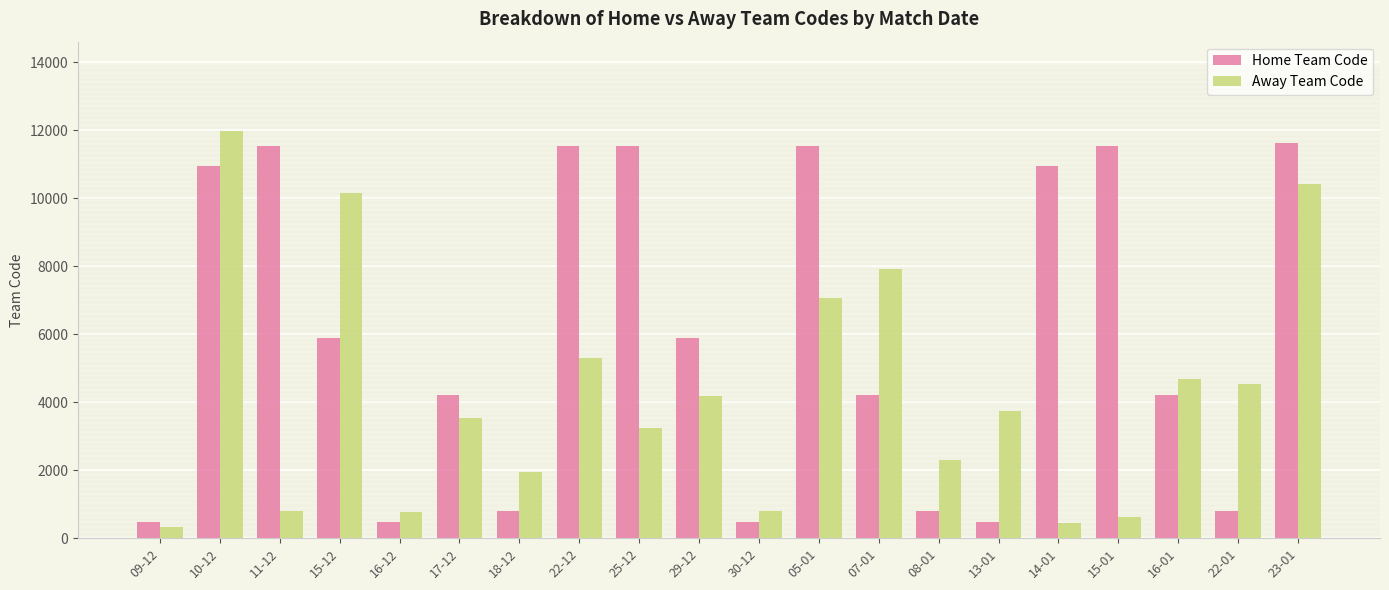

What is the minimum value shown in the chart?

343